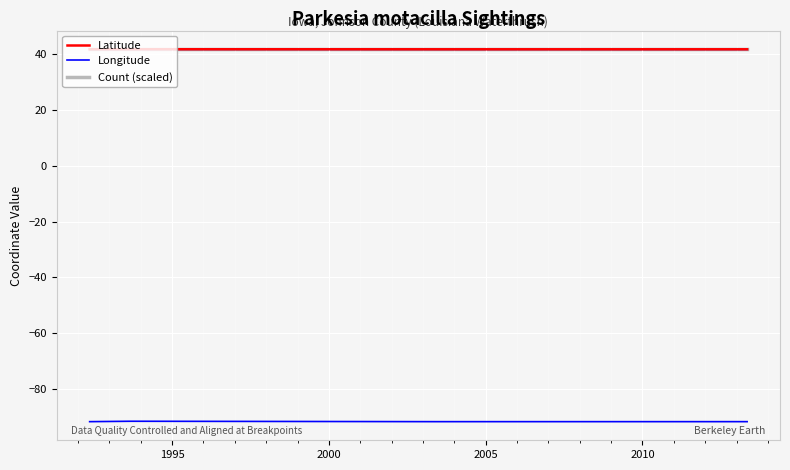

True or false: Count (scaled) and Longitude intersect in this chart.

False